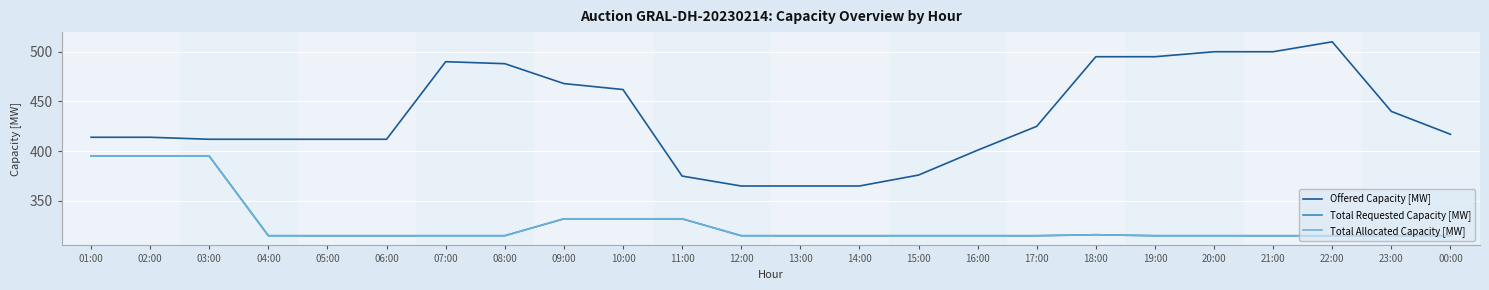

At which category is the sum across all series the highest?

01:00